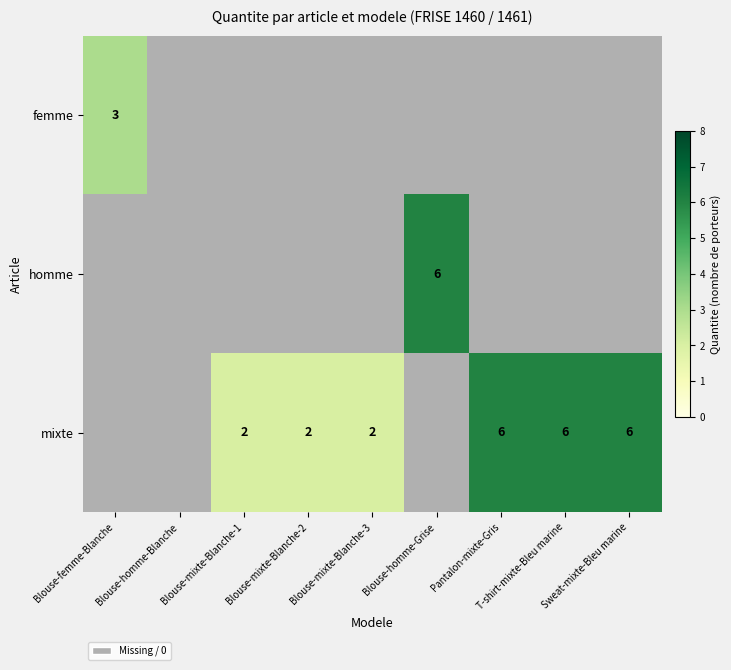

True or false: mixte has a value of 6 at Pantalon-mixte-Gris.

True